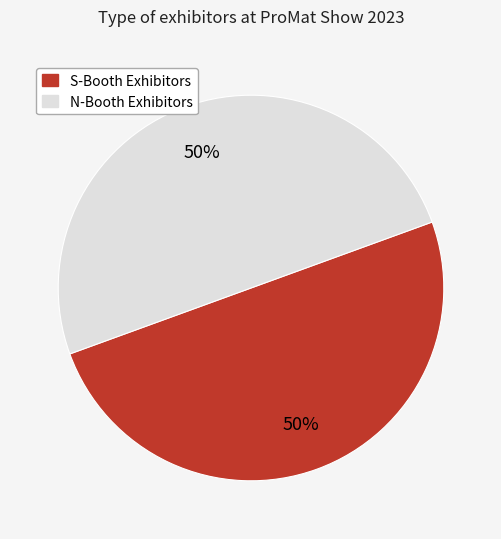

To the nearest percent, what is the average slice percentage?

50%